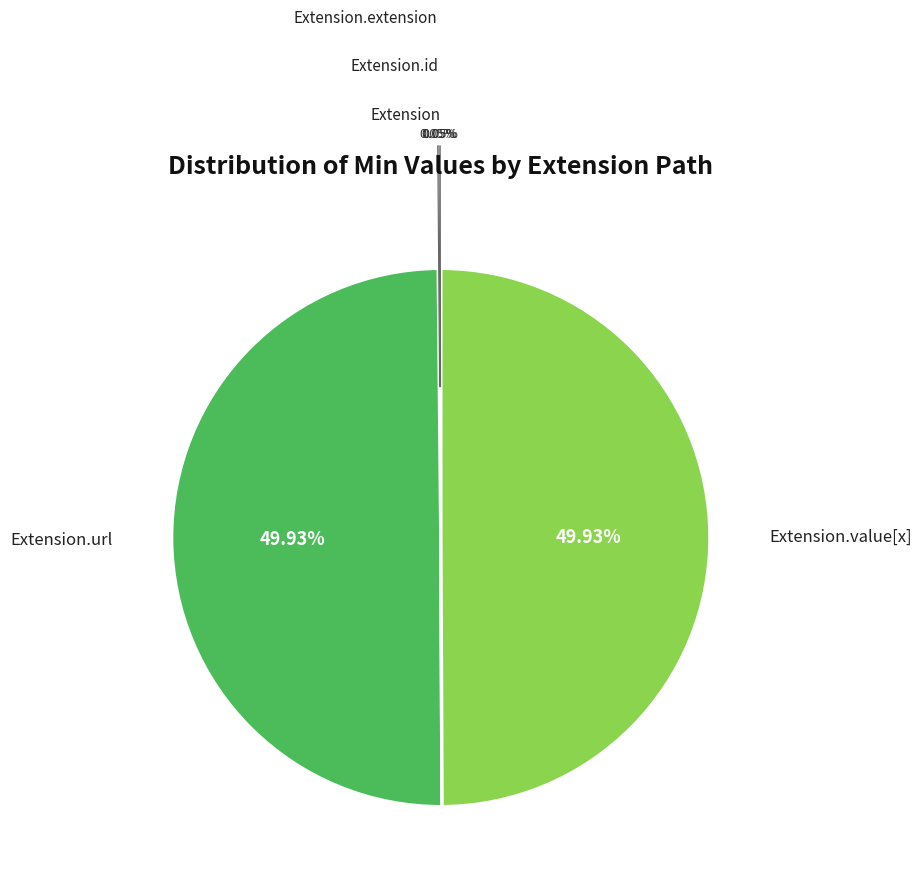

The Extension.extension slice represents 1% of the pie. True or false?

False